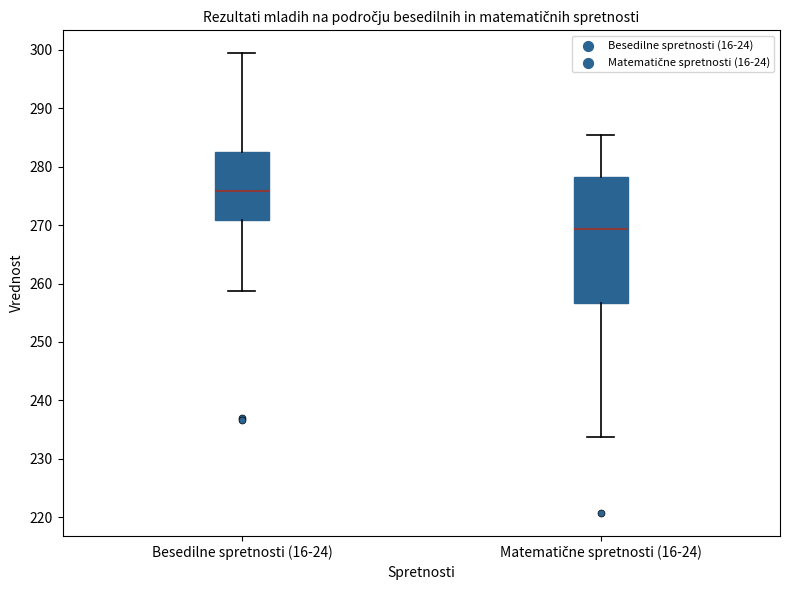

Which box's median line is the highest?

Besedilne spretnosti (16-24)